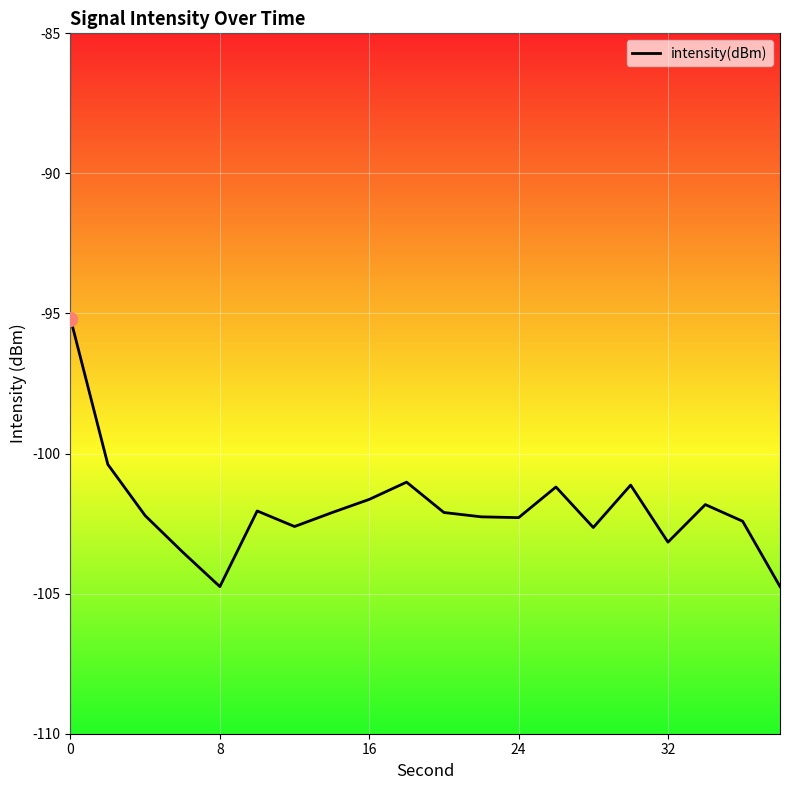

Reading left to right, list all the values displayed in this chart.

0=-95.2	2=-100.4	4=-102.2	6=-103.5	8=-104.7	10=-102.0	12=-102.6	14=-102.1	16=-101.6	18=-101.0	20=-102.1	22=-102.3	24=-102.3	26=-101.2	28=-102.6	30=-101.1	32=-103.2	34=-101.8	36=-102.4	38=-104.7